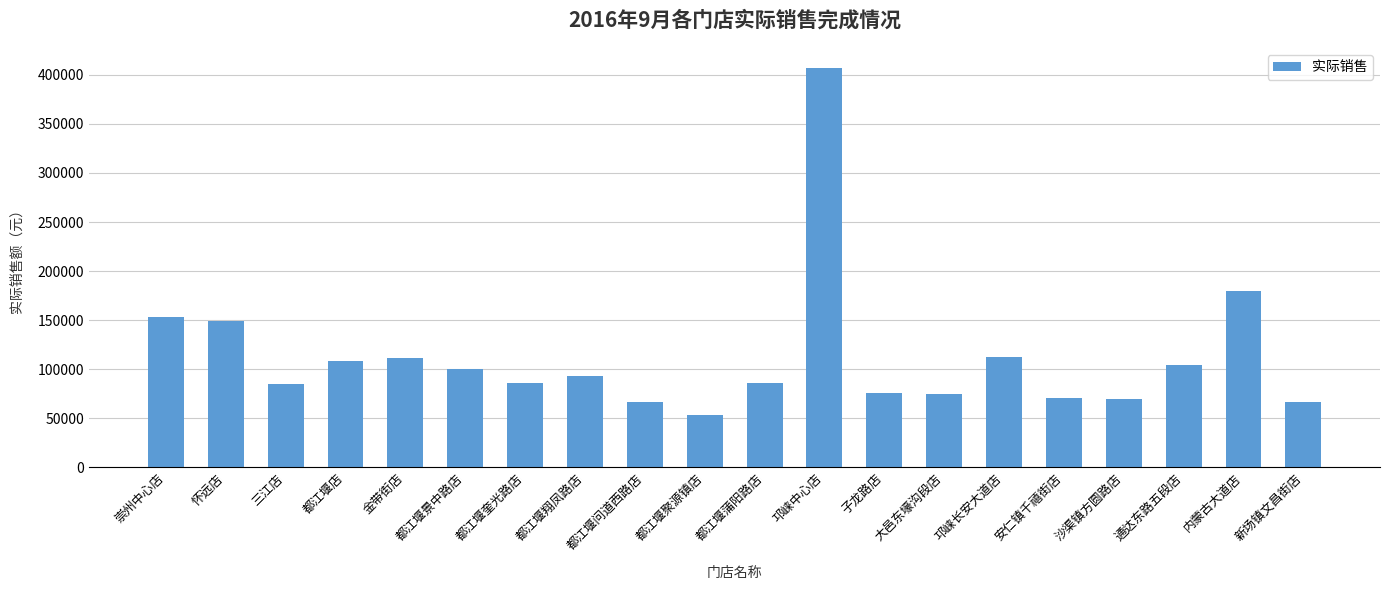

Read the value at 崇州中心店.

153138.7